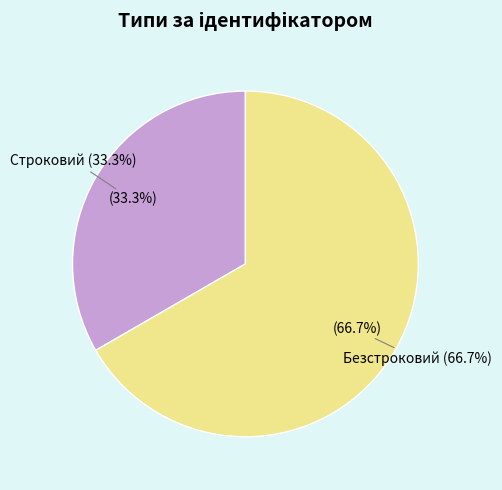

Between Безстроковий and Строковий, which is larger?

Безстроковий